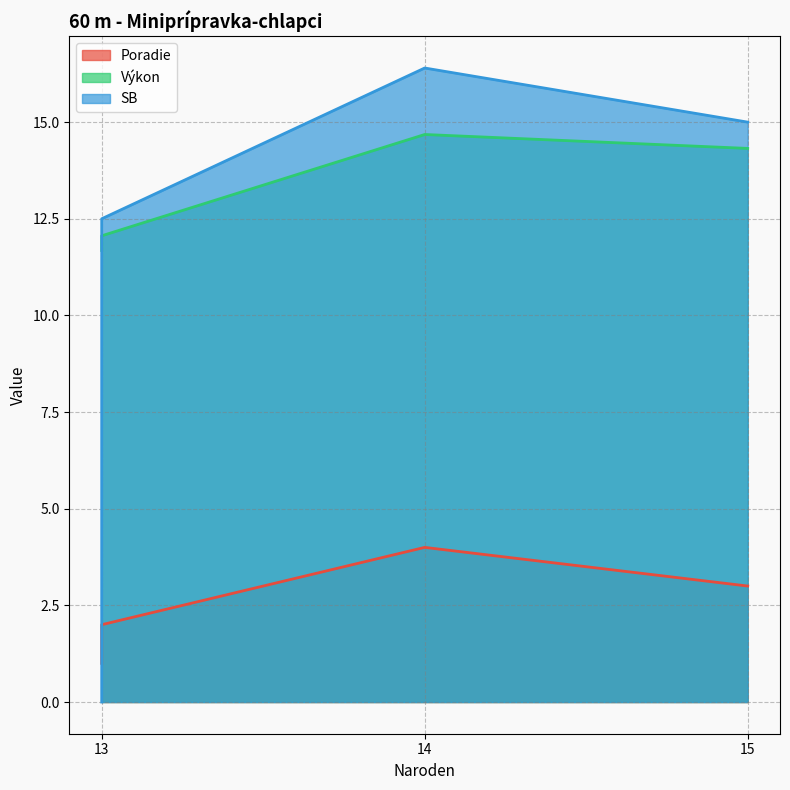

True or false: Výkon has more than 1 interior local peaks.

False